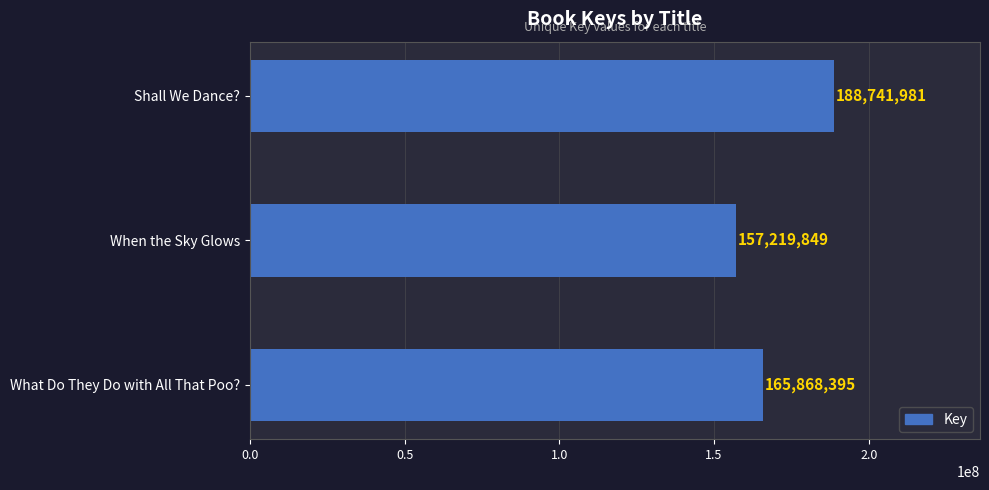

What is the label of the 2nd bar from the top?

When the Sky Glows